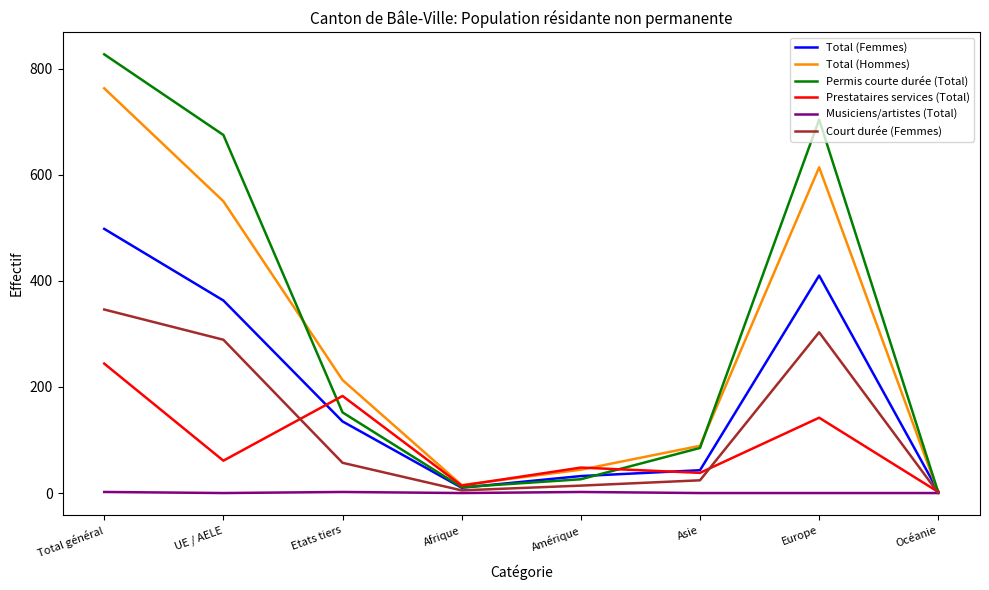

What position from the right is Etats tiers?

6